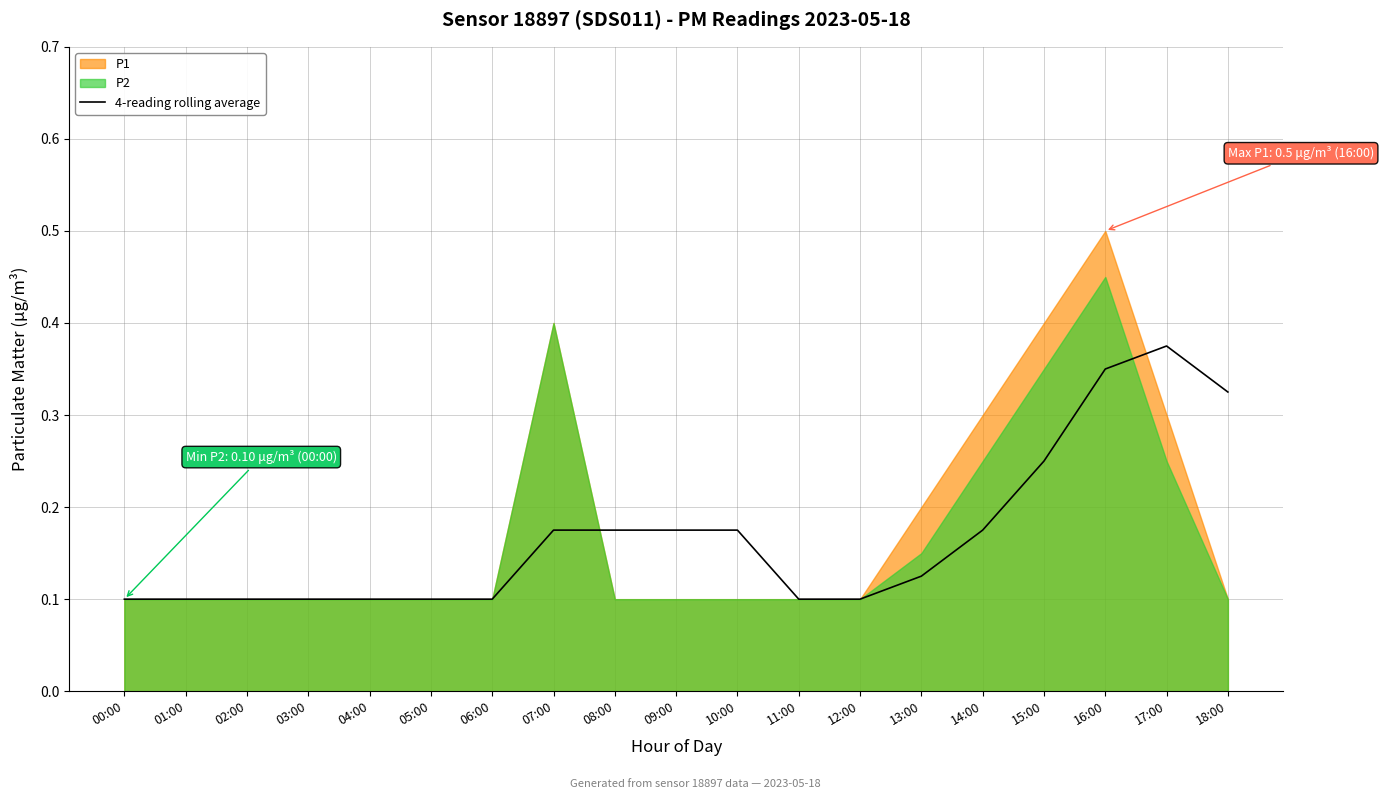

Which has a higher value, 07:00 or 13:00?

07:00